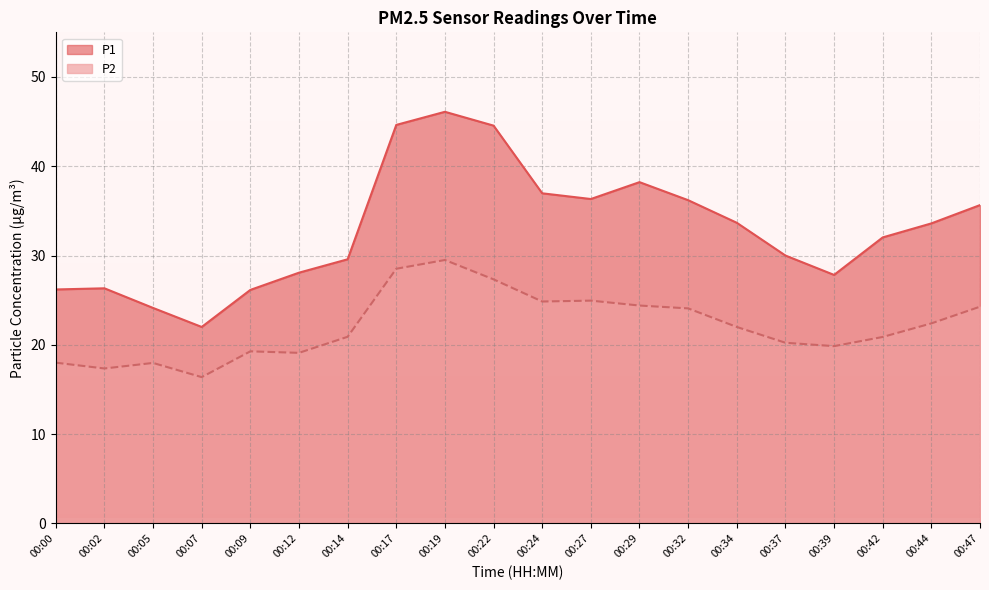

True or false: P2 and P1 intersect in this chart.

False